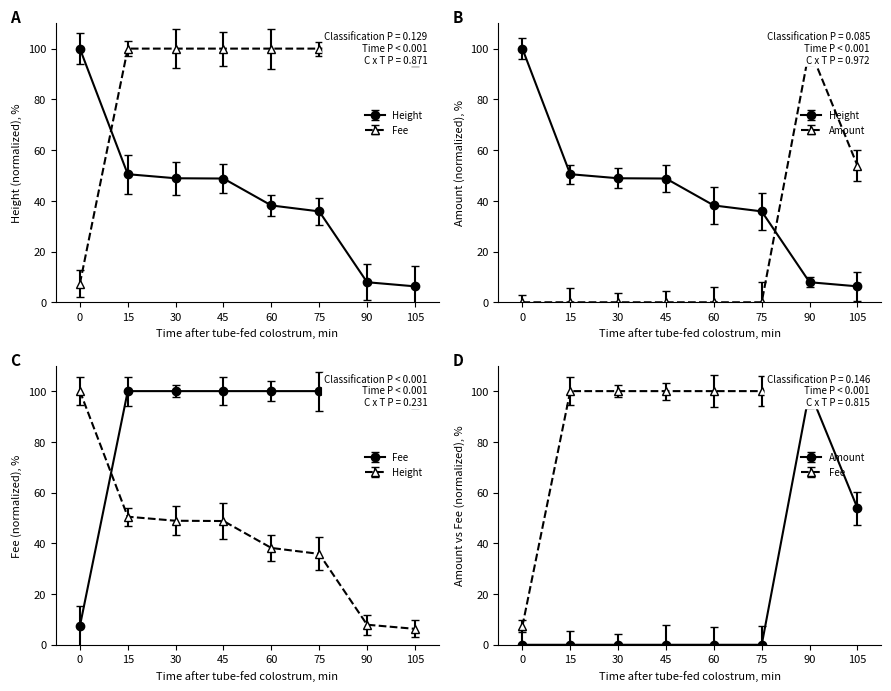

Which series has the largest range (max minus min)?

Amount